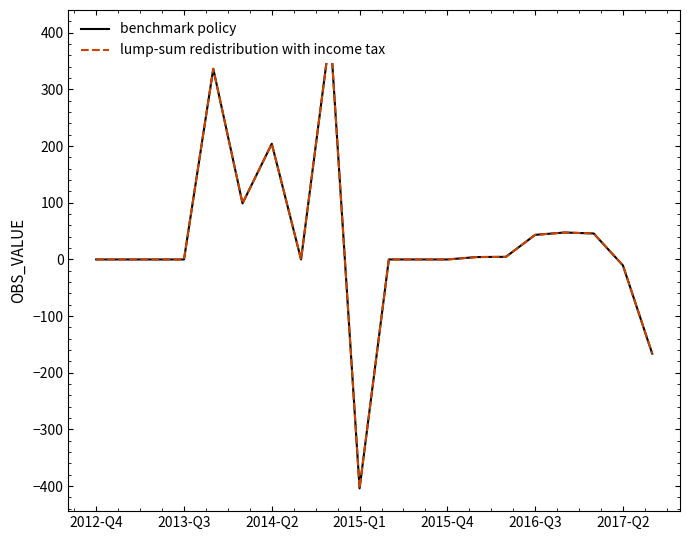

What position from the left is 2016-Q3?

16